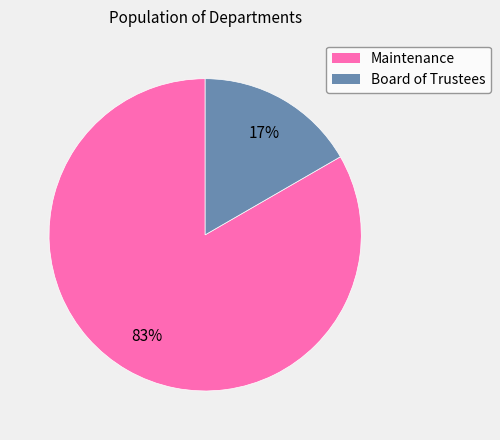

Between Maintenance and Board of Trustees, which is larger?

Maintenance